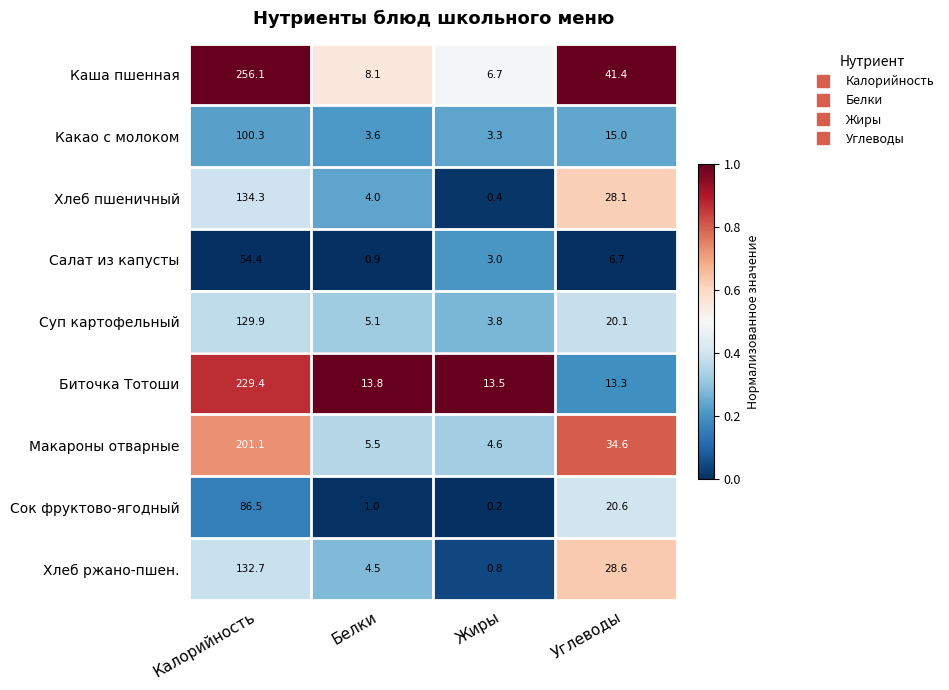

Rank the series by their maximum value, from highest to lowest.

Каша пшенная, Биточка Тотоши, Макароны отварные, Хлеб пшеничный, Хлеб ржано-пшен., Суп картофельный, Какао с молоком, Сок фруктово-ягодный, Салат из капусты